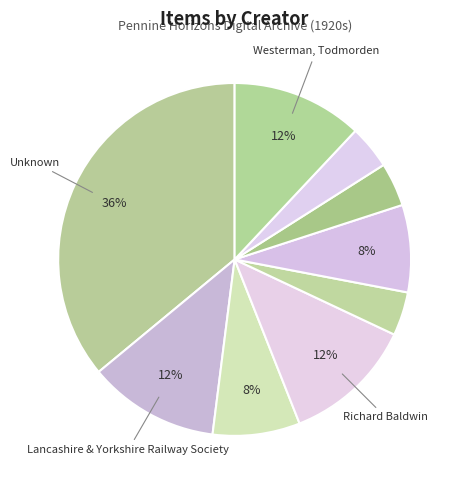

How many slices are in this pie chart?

9